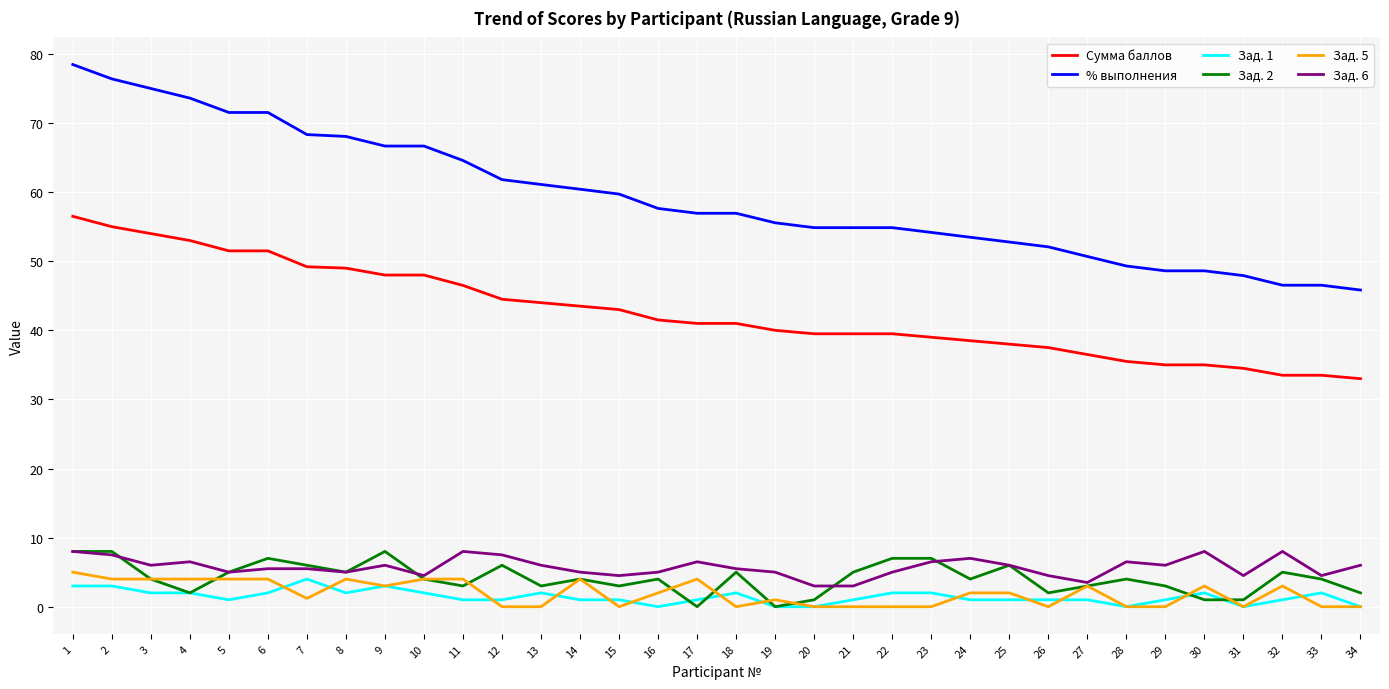

What is the total value across all series at 4?

141.1